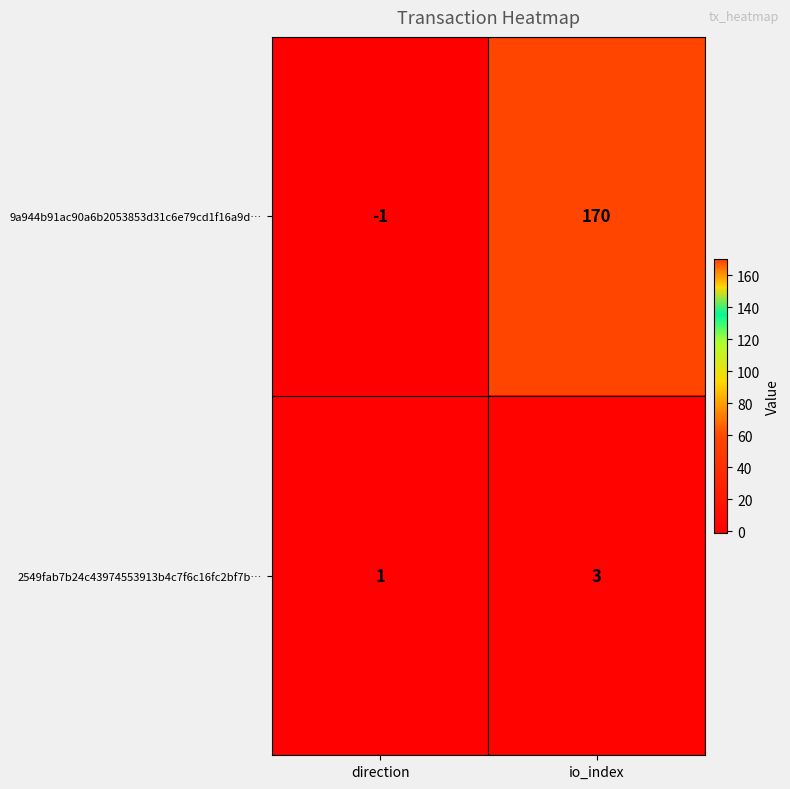

Which series has the widest spread of values?

9a944b91ac90a6b2053853d31c6e79cd1f16a9d…